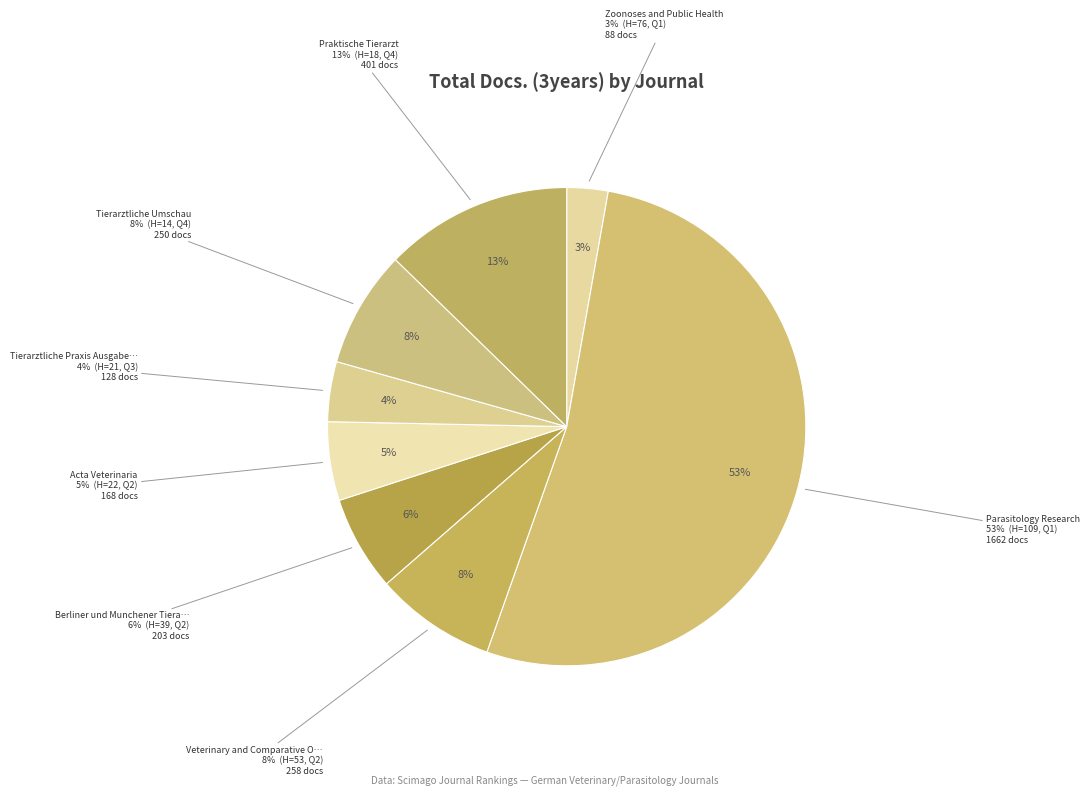

Is there any slice that represents more than half of the pie?

Yes